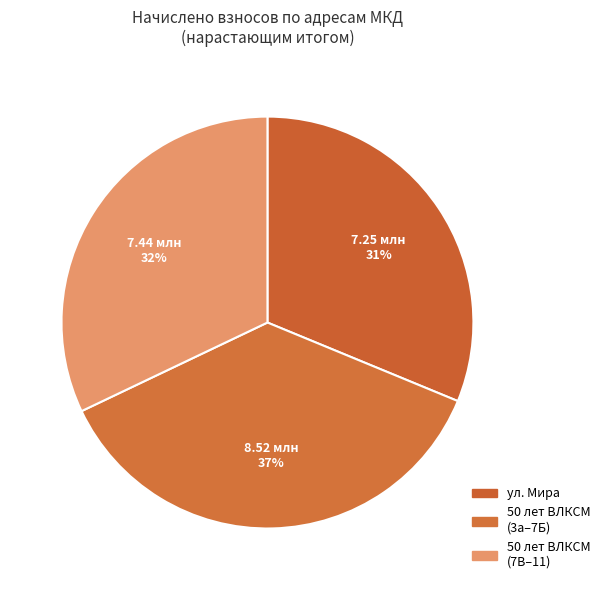

How many segments does this pie chart have?

3